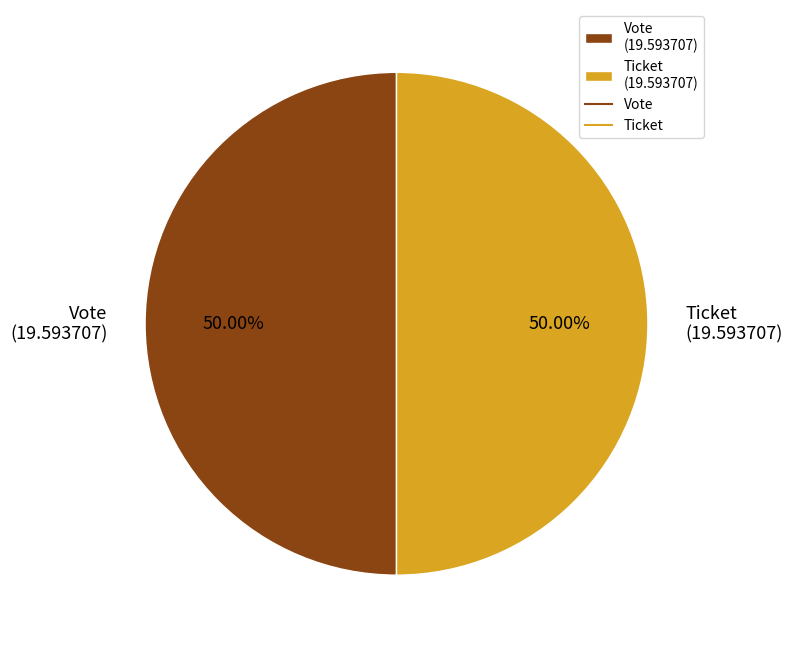

Combined, do Ticket (19.593707) and Vote (19.593707) account for over 50%?

Yes